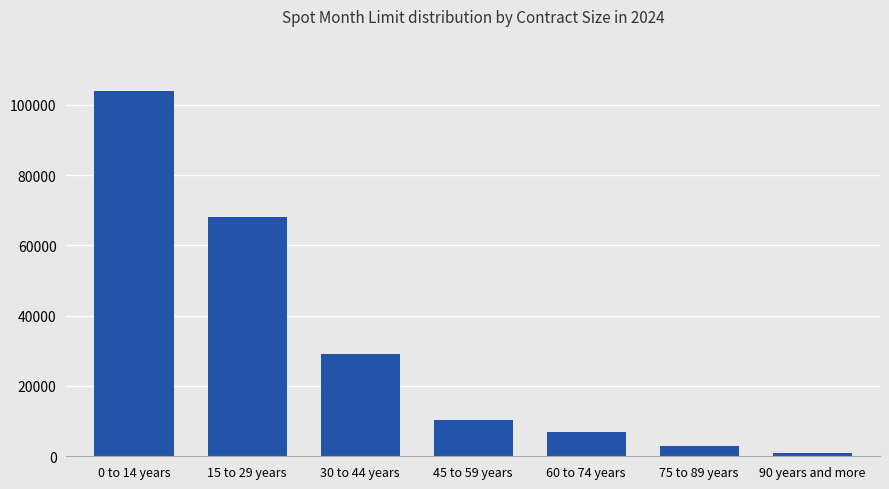

Rank the categories by value from highest to lowest.

0 to 14 years, 15 to 29 years, 30 to 44 years, 45 to 59 years, 60 to 74 years, 75 to 89 years, 90 years and more